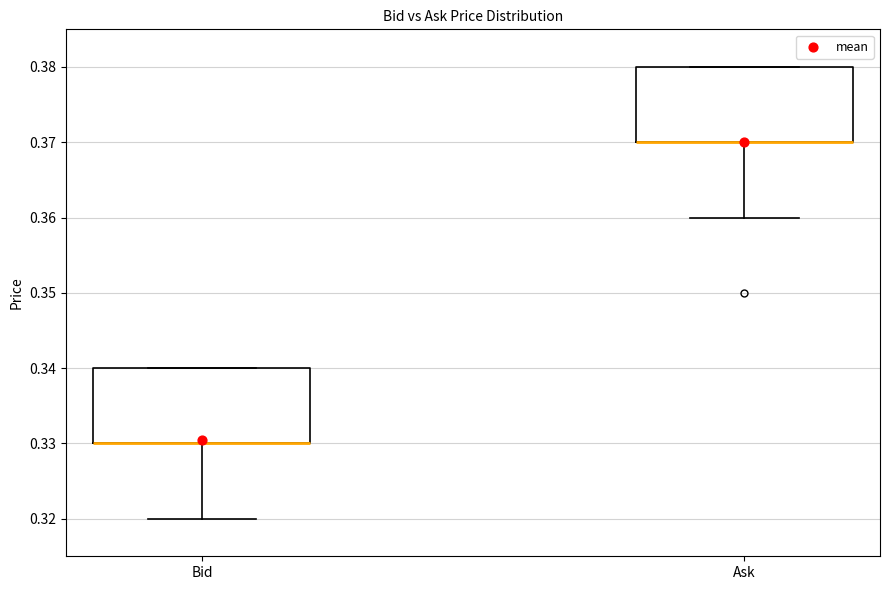

Where is the lower edge of the box for Bid on the y-axis? The values are not printed on the chart, so give them approximately, as read against the axis.

0.33